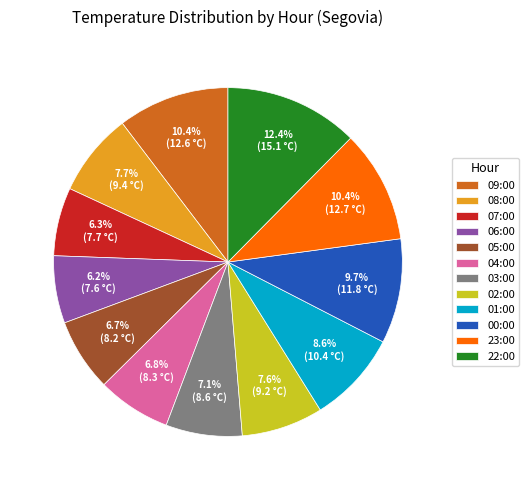

To the nearest percent, what portion does 08:00 represent?

8%